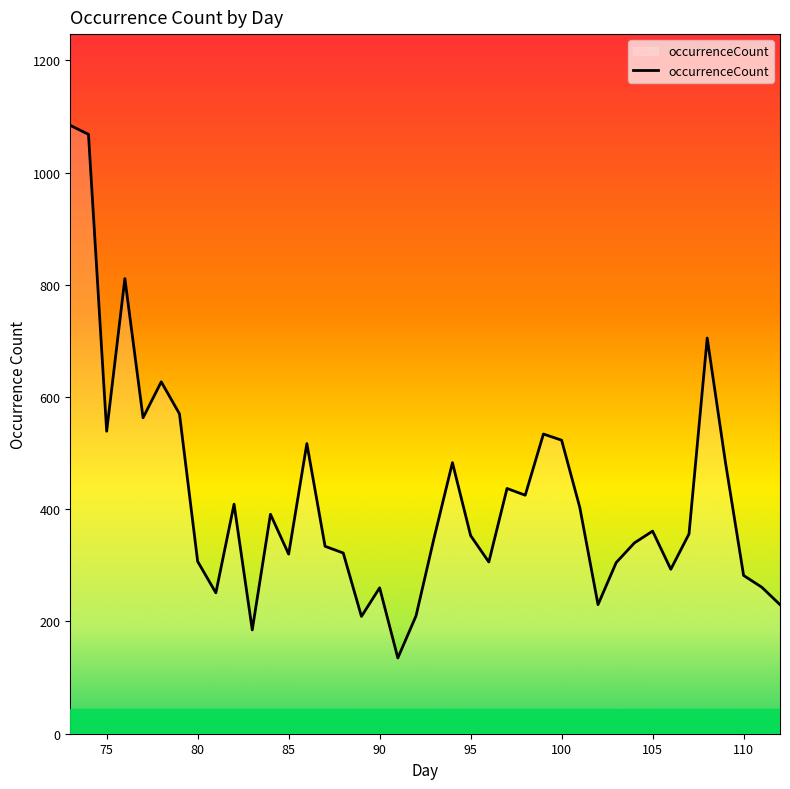

What is the difference between the maximum and minimum values?

949